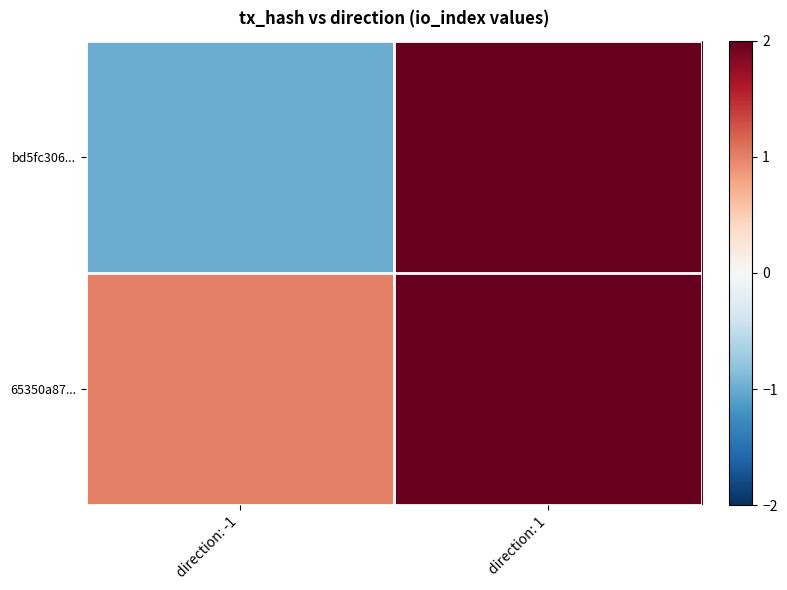

At which category is the sum across all series the highest?

direction: 1